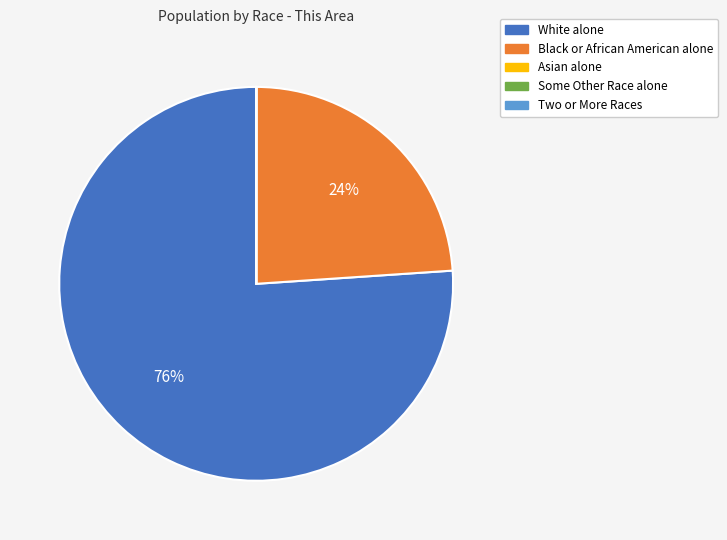

Does Black or African American alone represent more than half of the total?

No